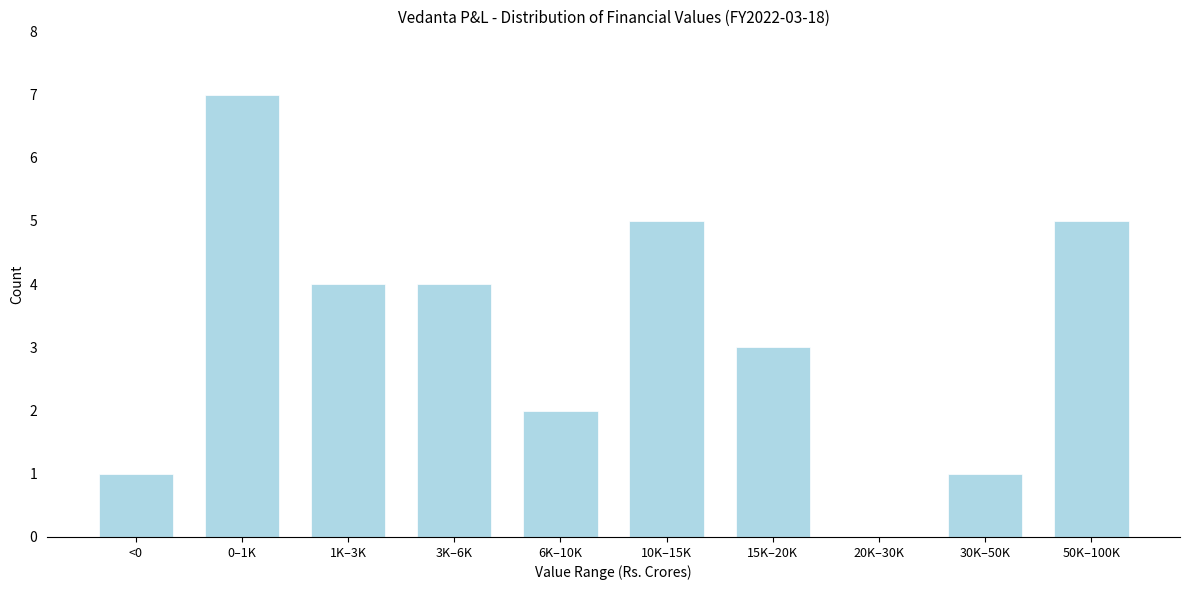

Reading left to right, extract all data points from this chart.

<0=1	0–1K=7	1K–3K=4	3K–6K=4	6K–10K=2	10K–15K=5	15K–20K=3	20K–30K=0	30K–50K=1	50K–100K=5